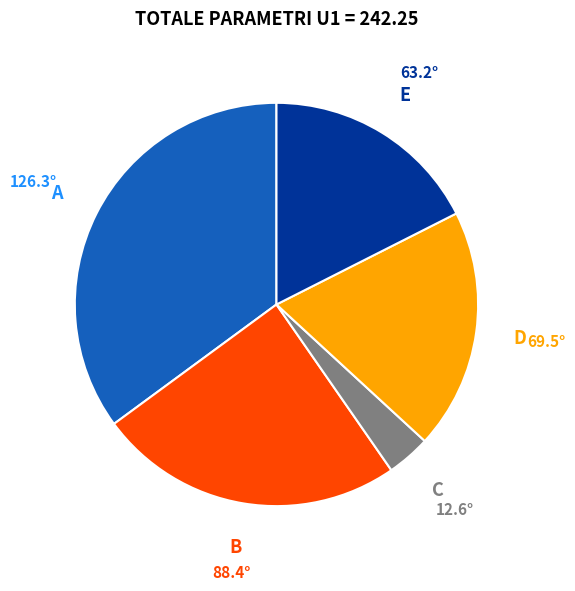

Does any single category account for the majority?

No